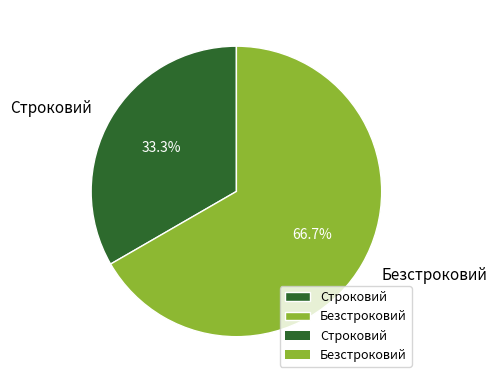

Which category has the biggest portion of the pie?

Безстроковий